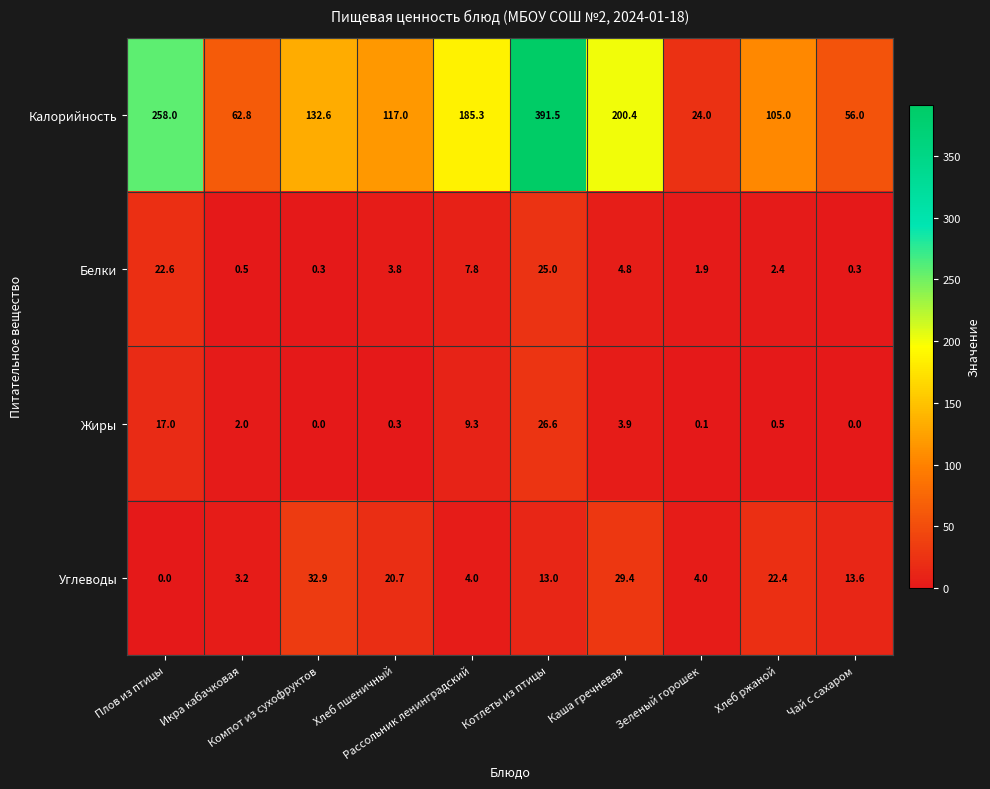

Between Хлеб пшеничный and Рассольник ленинградский, which series saw the biggest shift?

Калорийность